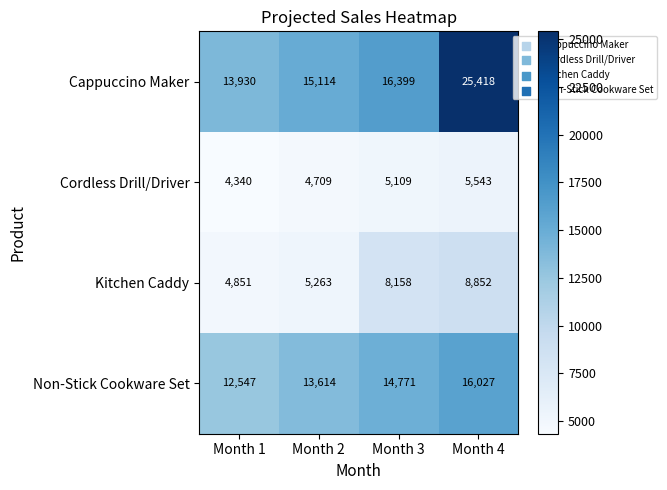

At which label does Cordless Drill/Driver reach its peak?

Month 4